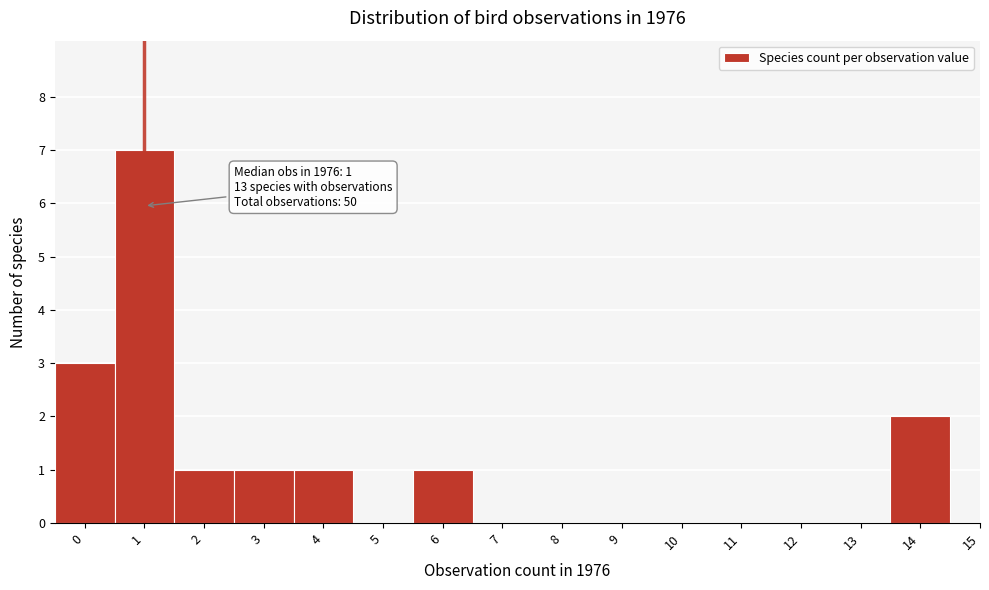

Over which range of the x-axis is the bar tallest?

0.5 to 1.5